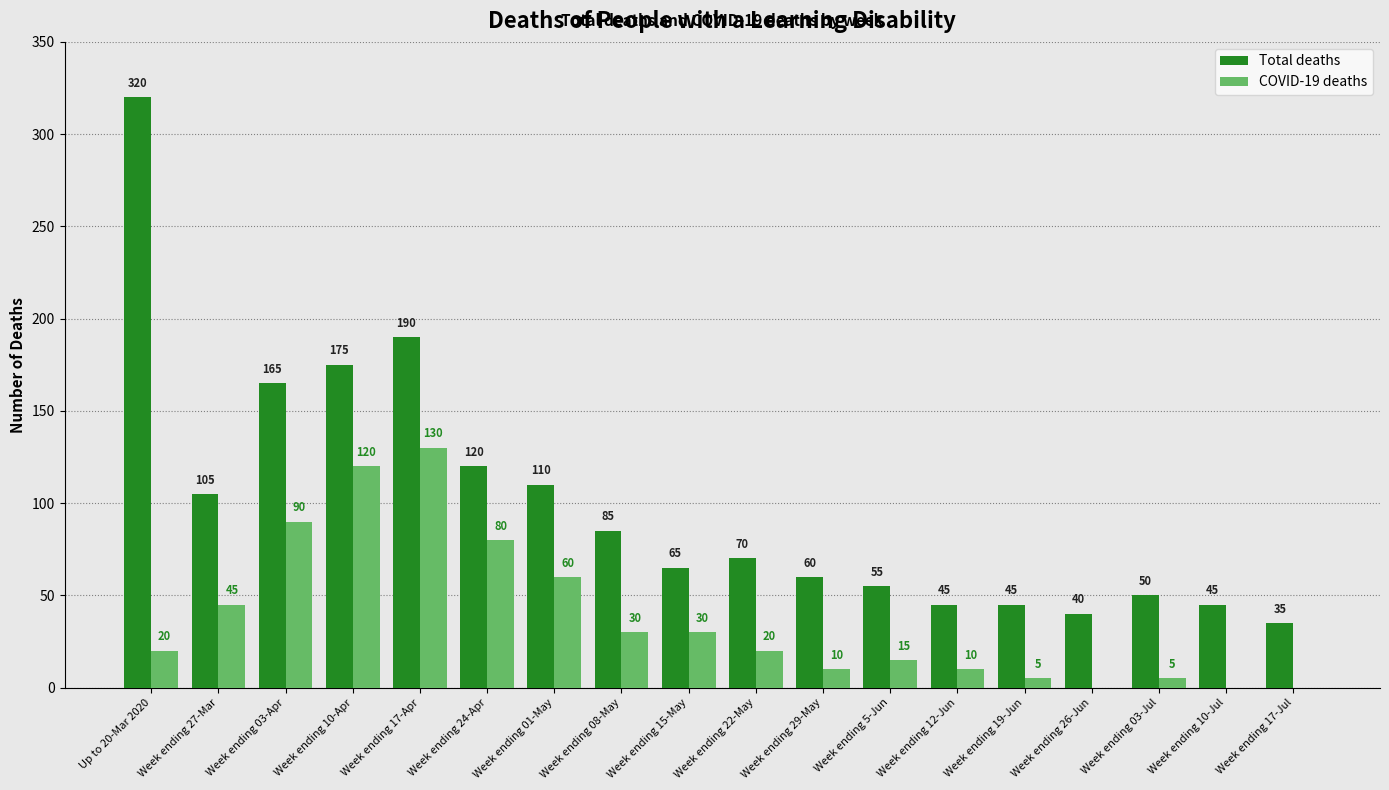

At which label does Total deaths reach its peak?

Up to 20-Mar 2020